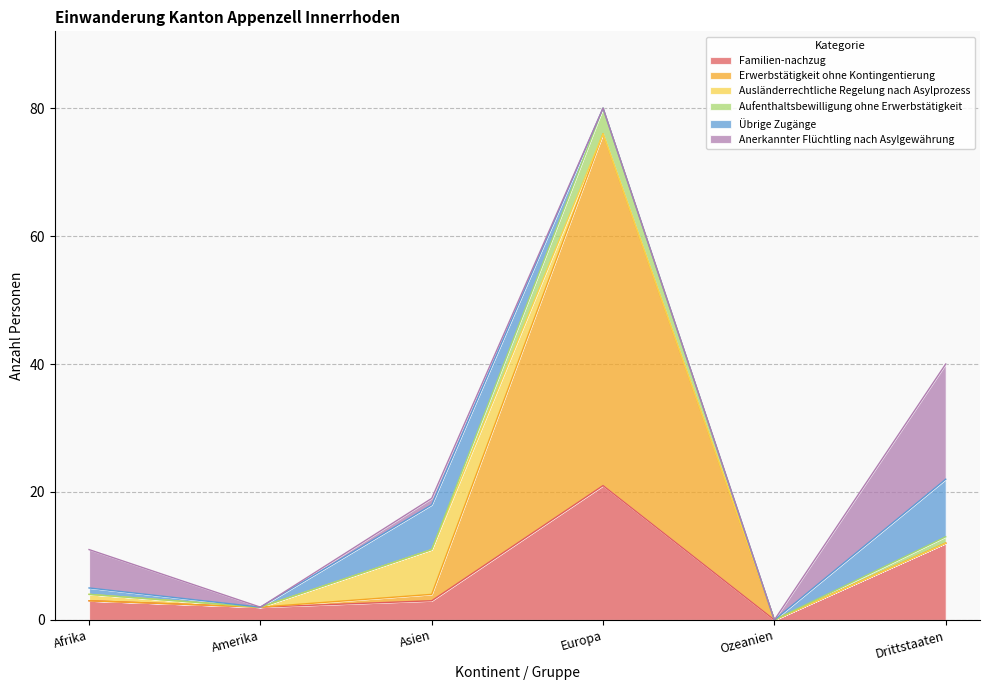

At which label does Aufenthaltsbewilligung ohne Erwerbstätigkeit reach its peak?

Europa